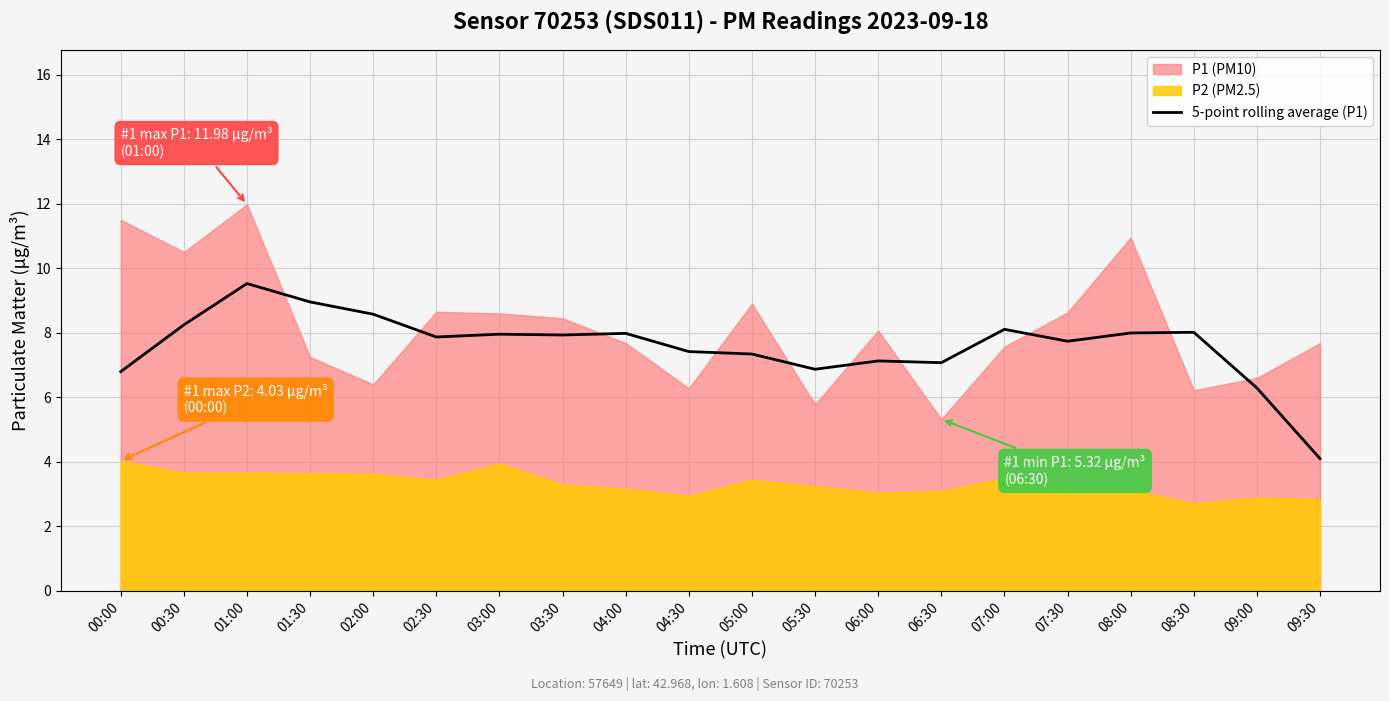

The value of 5-point rolling average (P1) at 03:30 is 2.9. True or false?

False